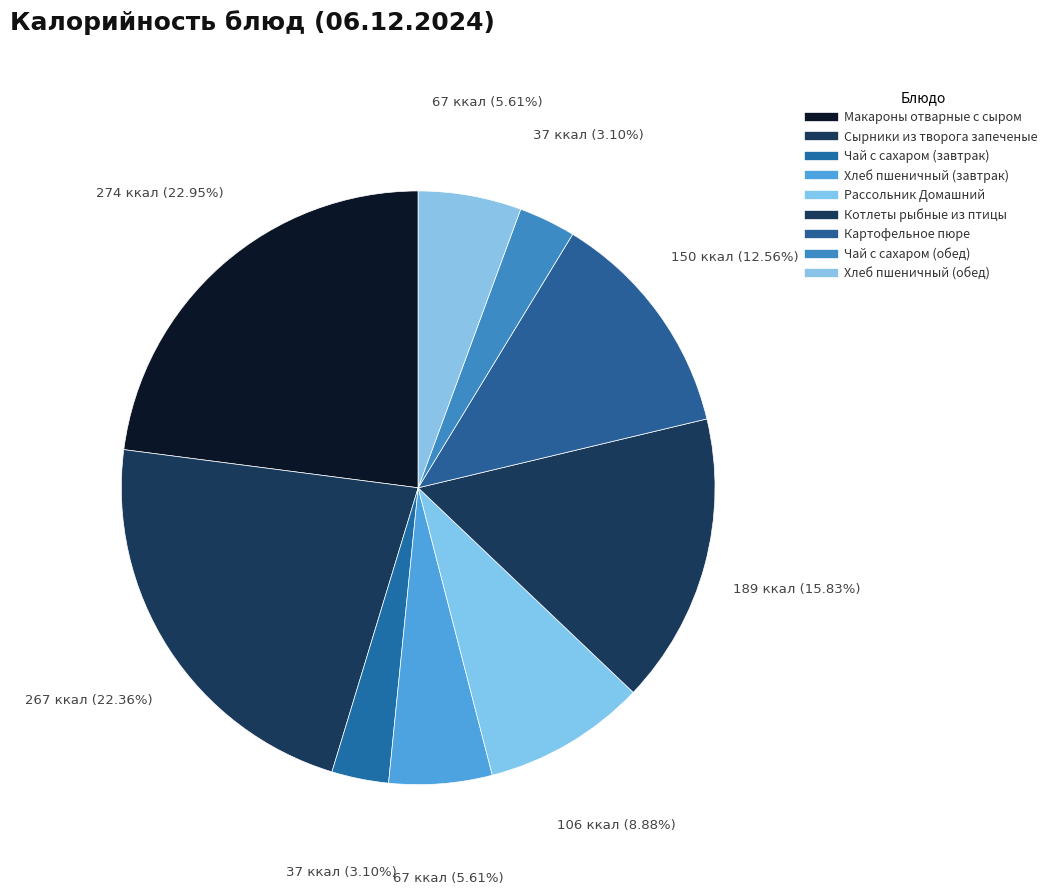

What is the change in value from Котлеты рыбные из птицы to Хлеб пшеничный (обед)?

-122